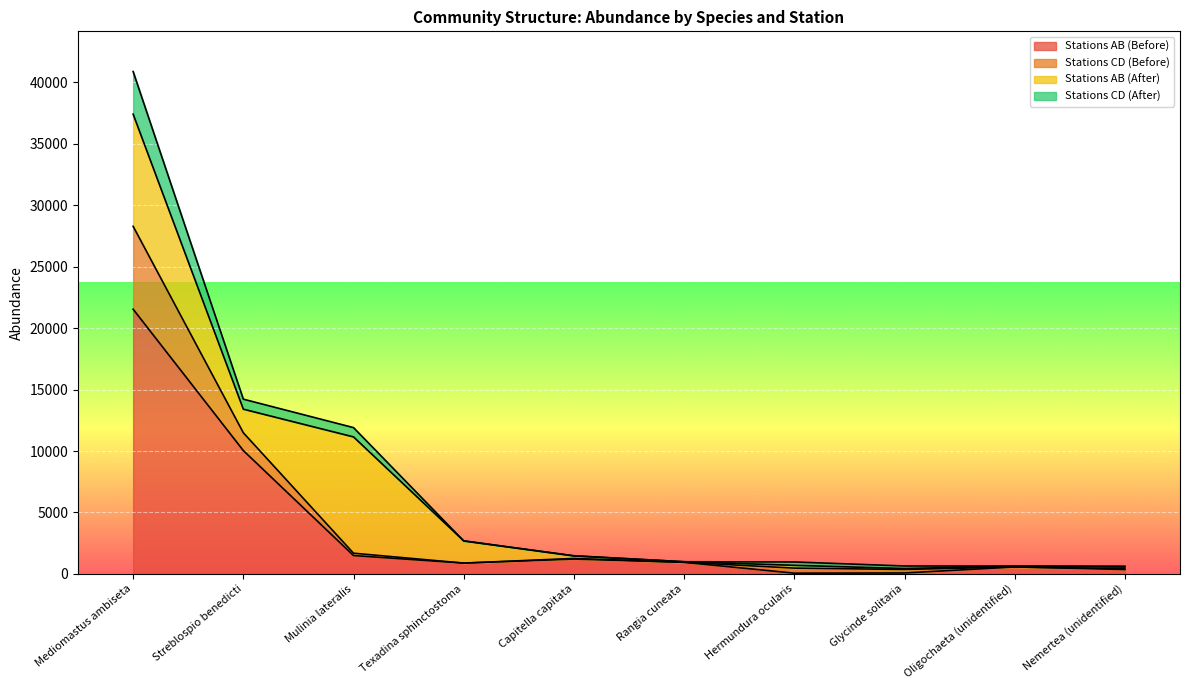

What is the label of the 4th point from the right?

Hermundura ocularis